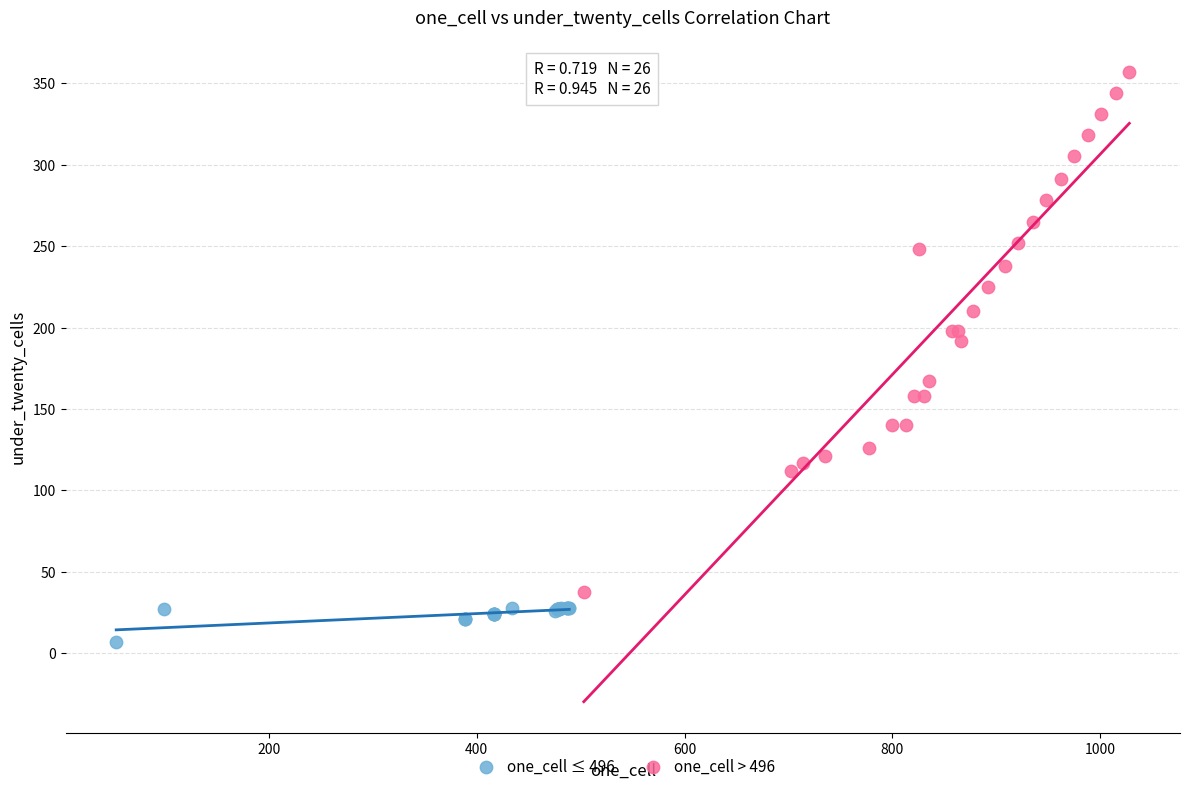

Which series contains the lowest Y value?

one_cell ≤ 496